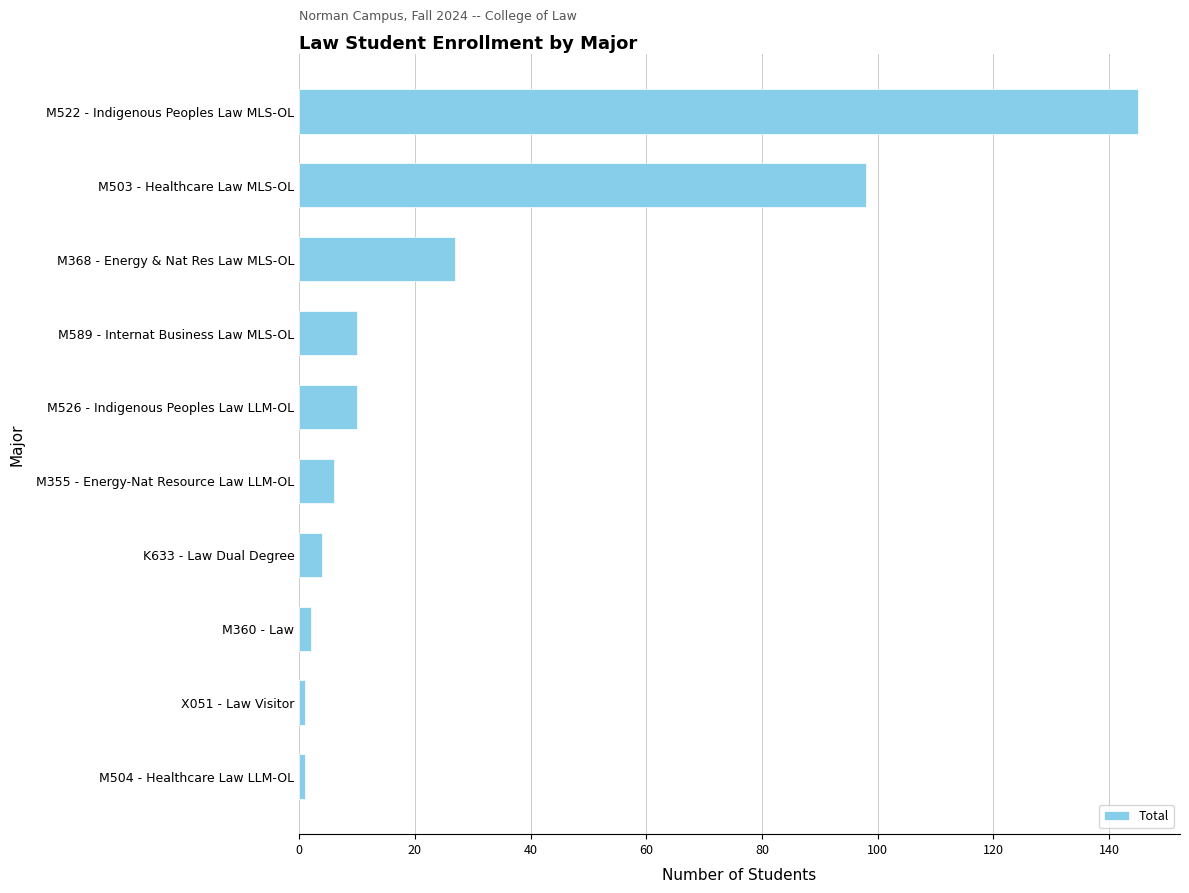

What is the average value?

30